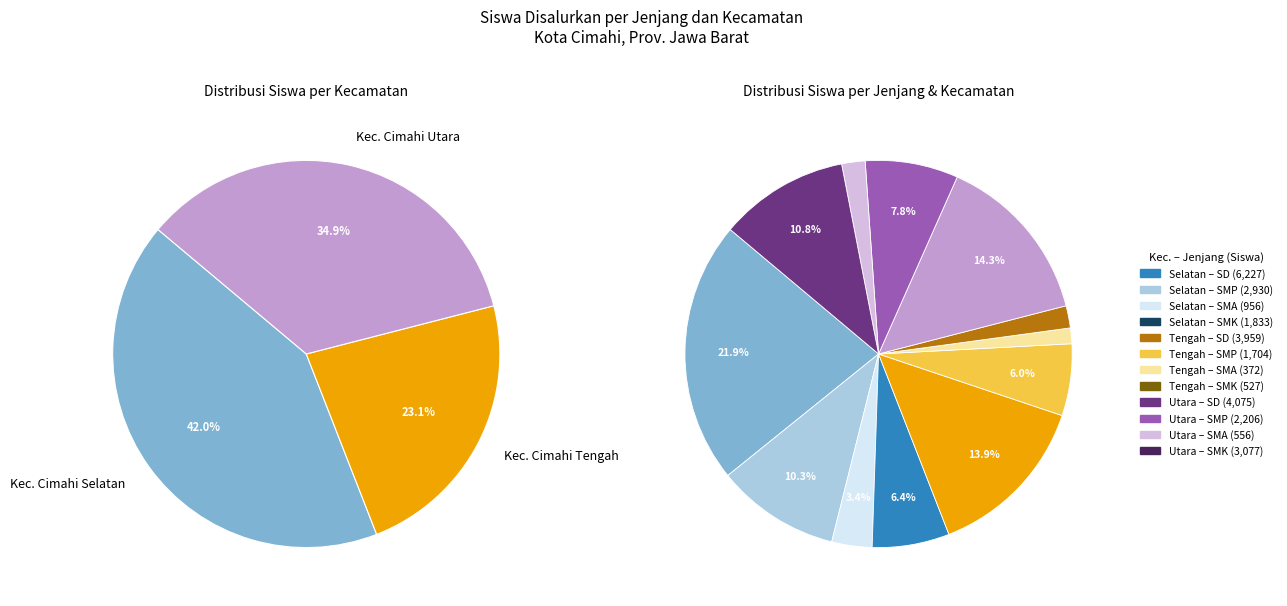

Does SD (Cimahi Selatan) account for over 50% of the chart?

No